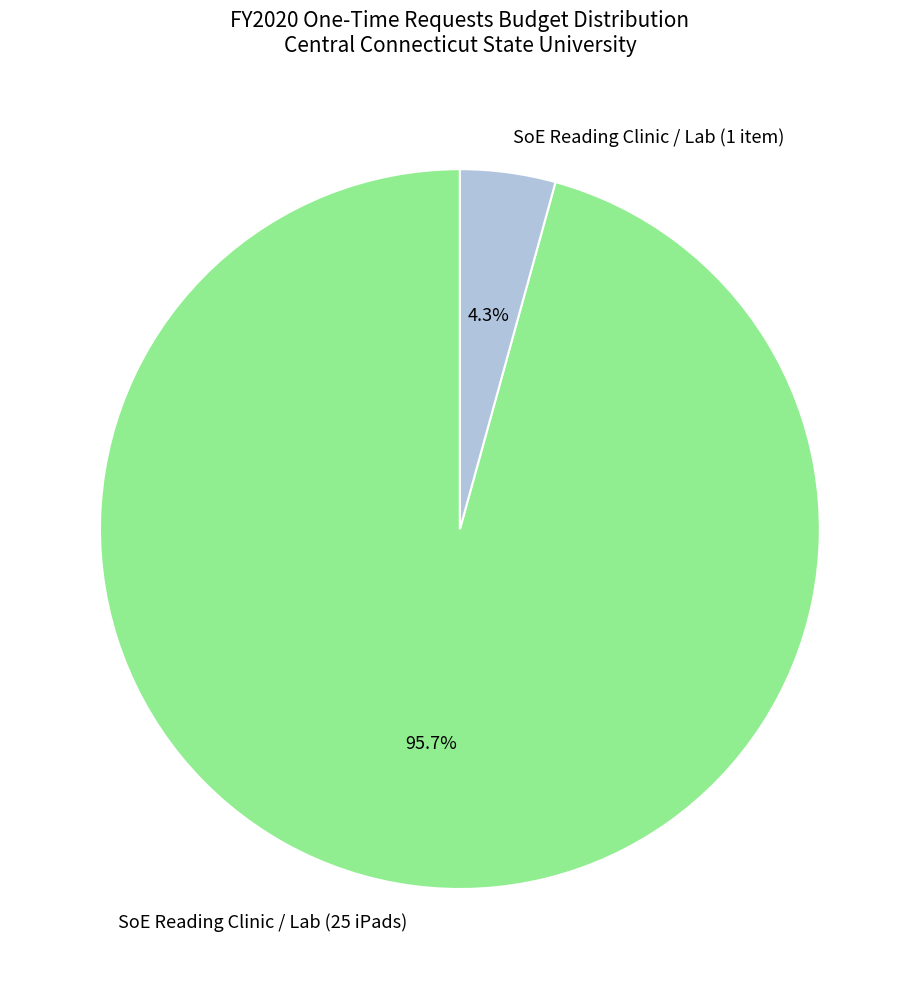

Combined, do SoE Reading Clinic / Lab (25 iPads) and SoE Reading Clinic / Lab (1 item) account for over 50%?

Yes